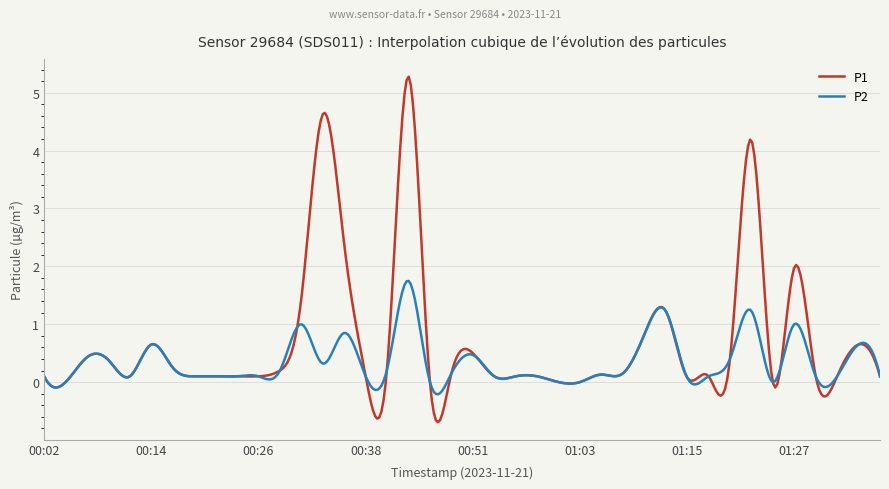

List the series in order of their overall mean, highest first.

P1, P2